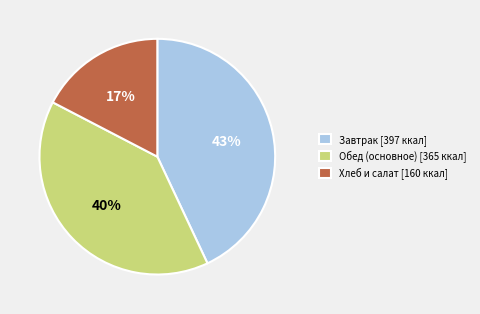

Is there a majority slice in this chart?

No